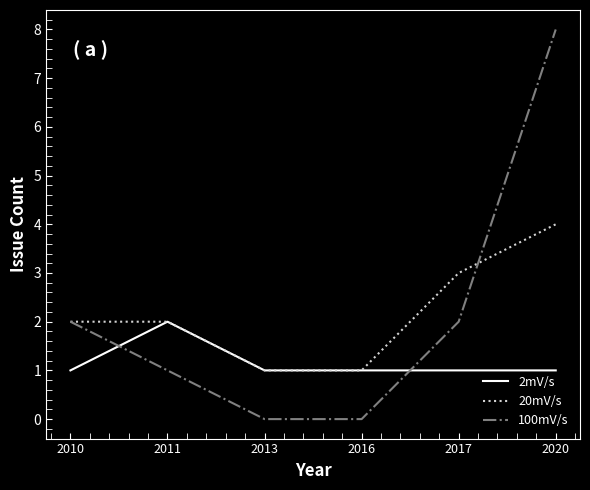

What is the total value across all series at 2017?

6